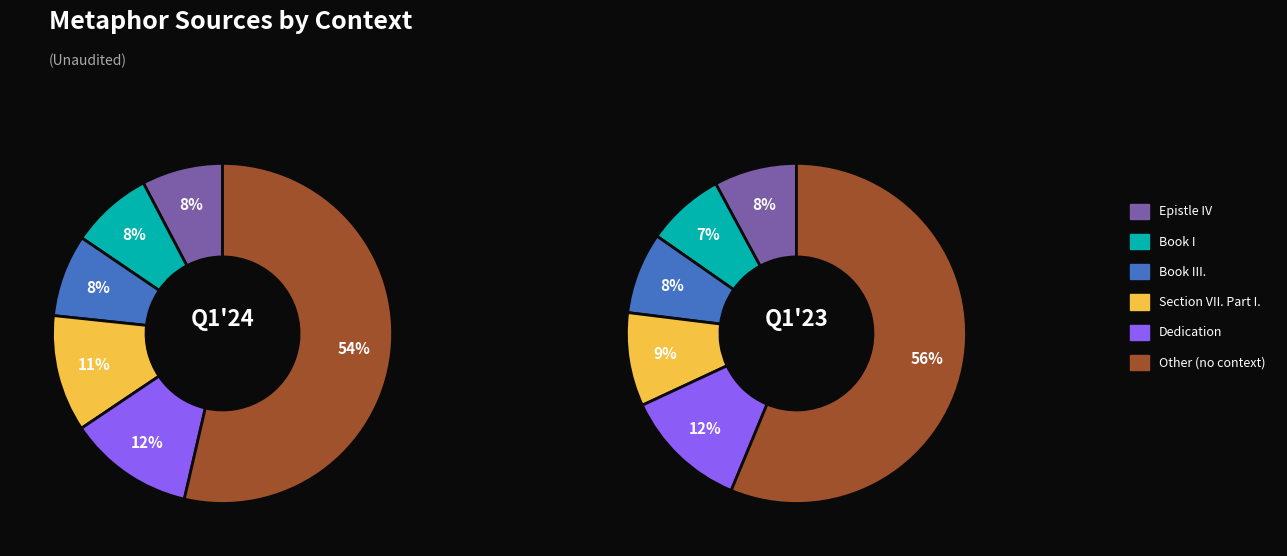

Which slice represents more than half of the pie?

Other (no context)